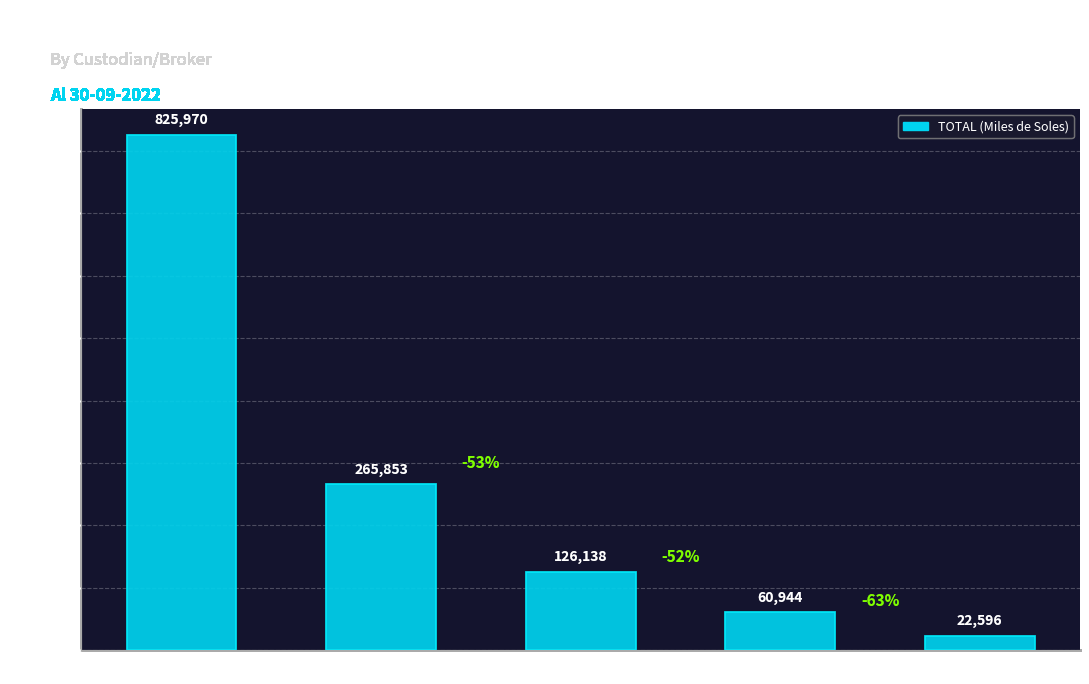

Rank the categories by value from lowest to highest.

INTL FCStone, Societe General, BROWN BROTHERS, JPMC&CO, CTA CTE EXT